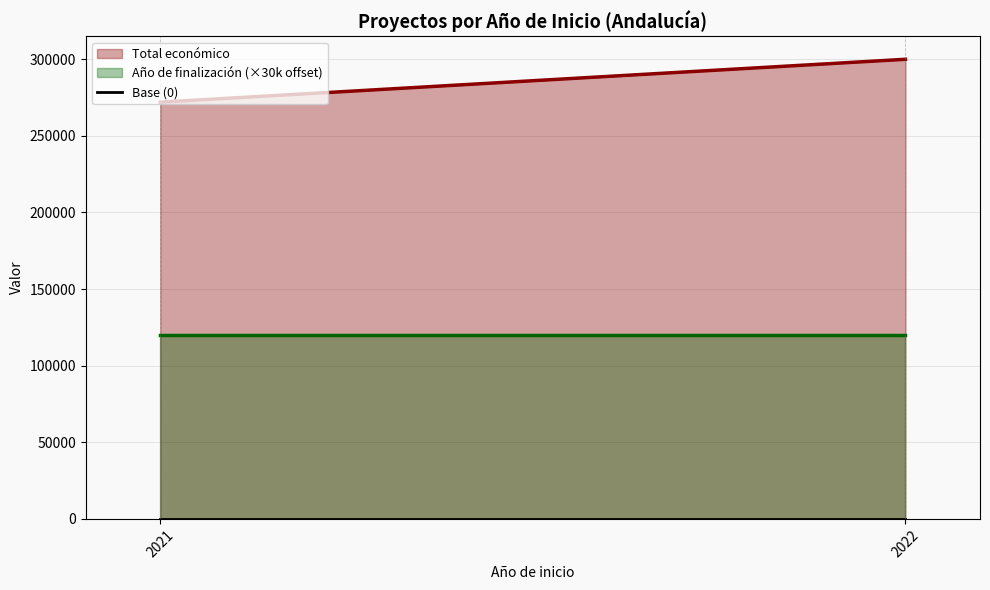

What is the sum of all Total económico values?

571799